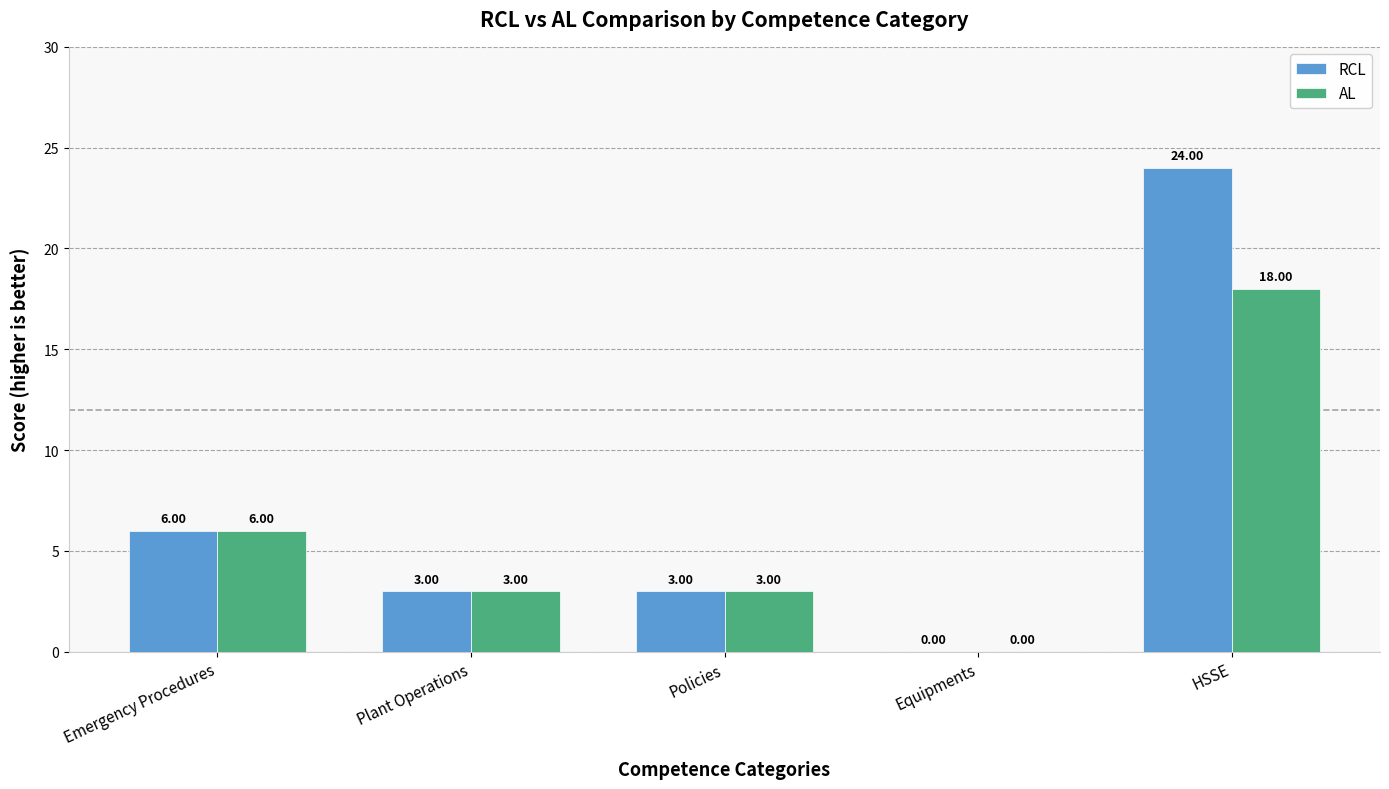

What is the sum of the AL values at Equipments and Plant Operations?

3